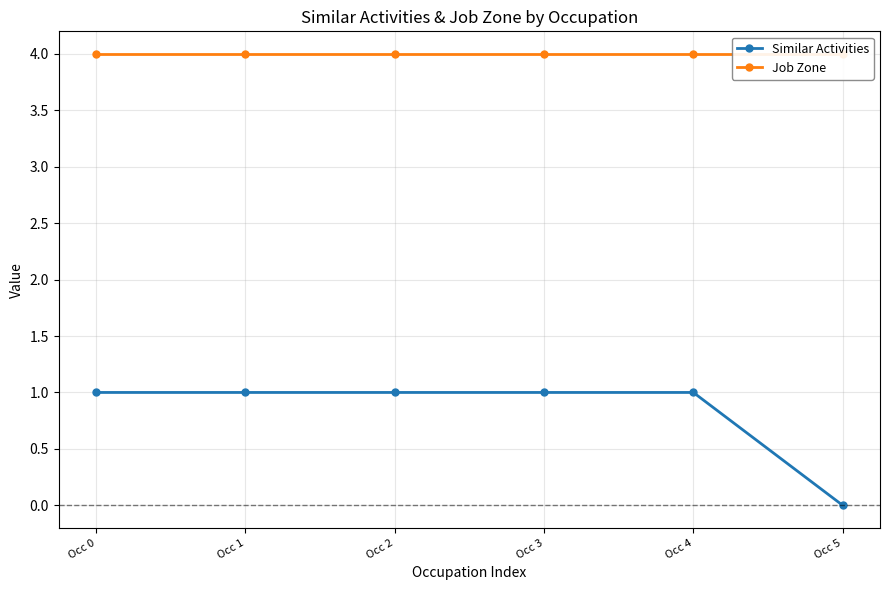

True or false: Similar Activities and Job Zone cross at least once.

False